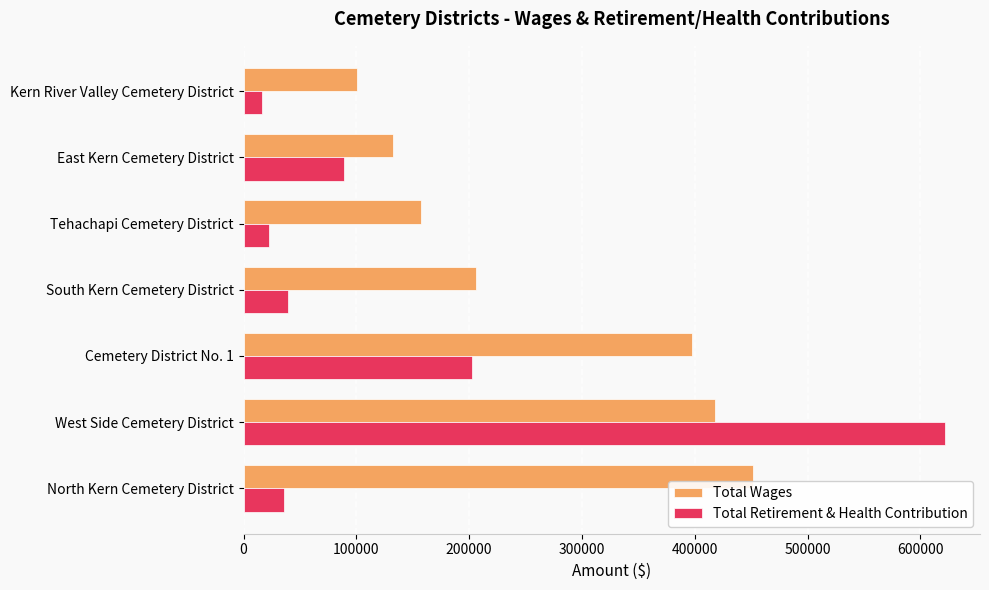

List the labels in order of Total Wages value, largest first.

North Kern Cemetery District, West Side Cemetery District, Cemetery District No. 1, South Kern Cemetery District, Tehachapi Cemetery District, East Kern Cemetery District, Kern River Valley Cemetery District